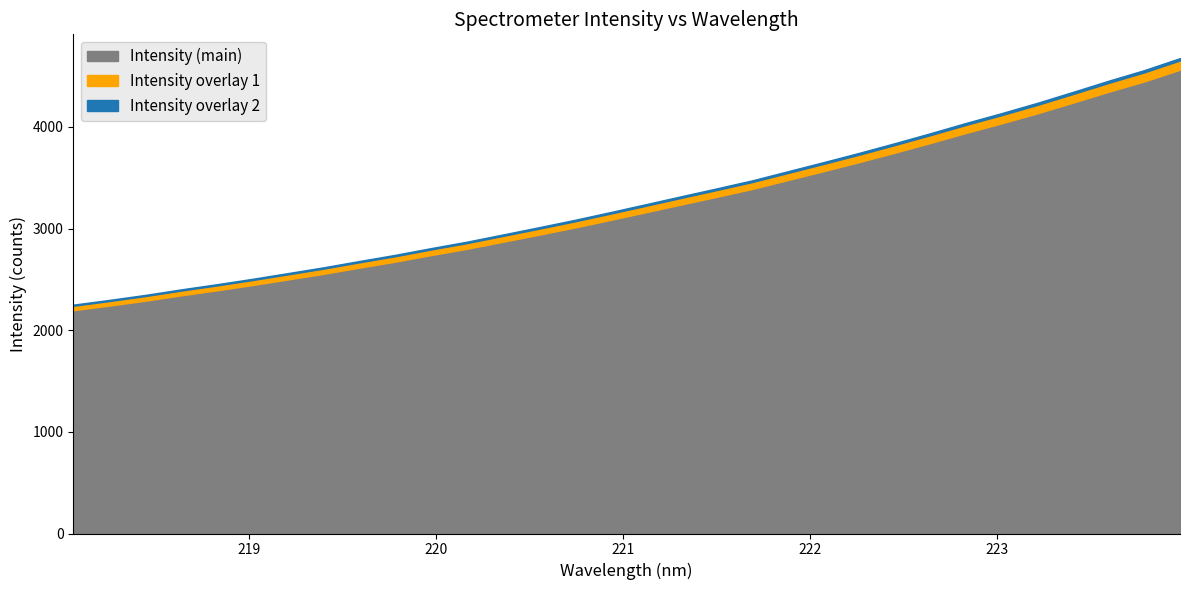

Read the value at 222.8355.

3940.8